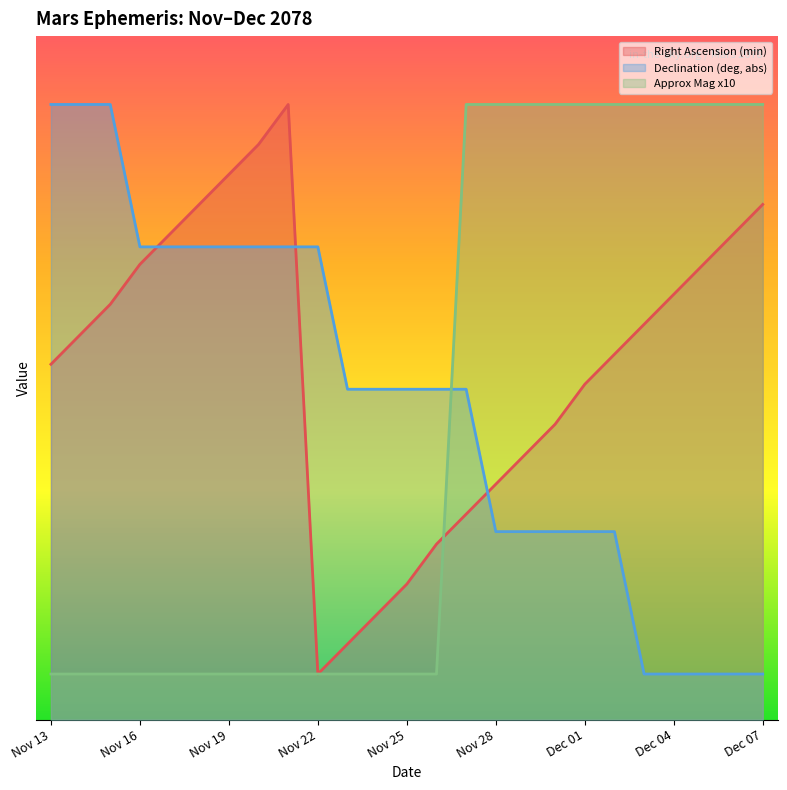

Rank the series by their average value, from lowest to highest.

Approx Mag x10, Declination (deg, abs), Right Ascension (min)